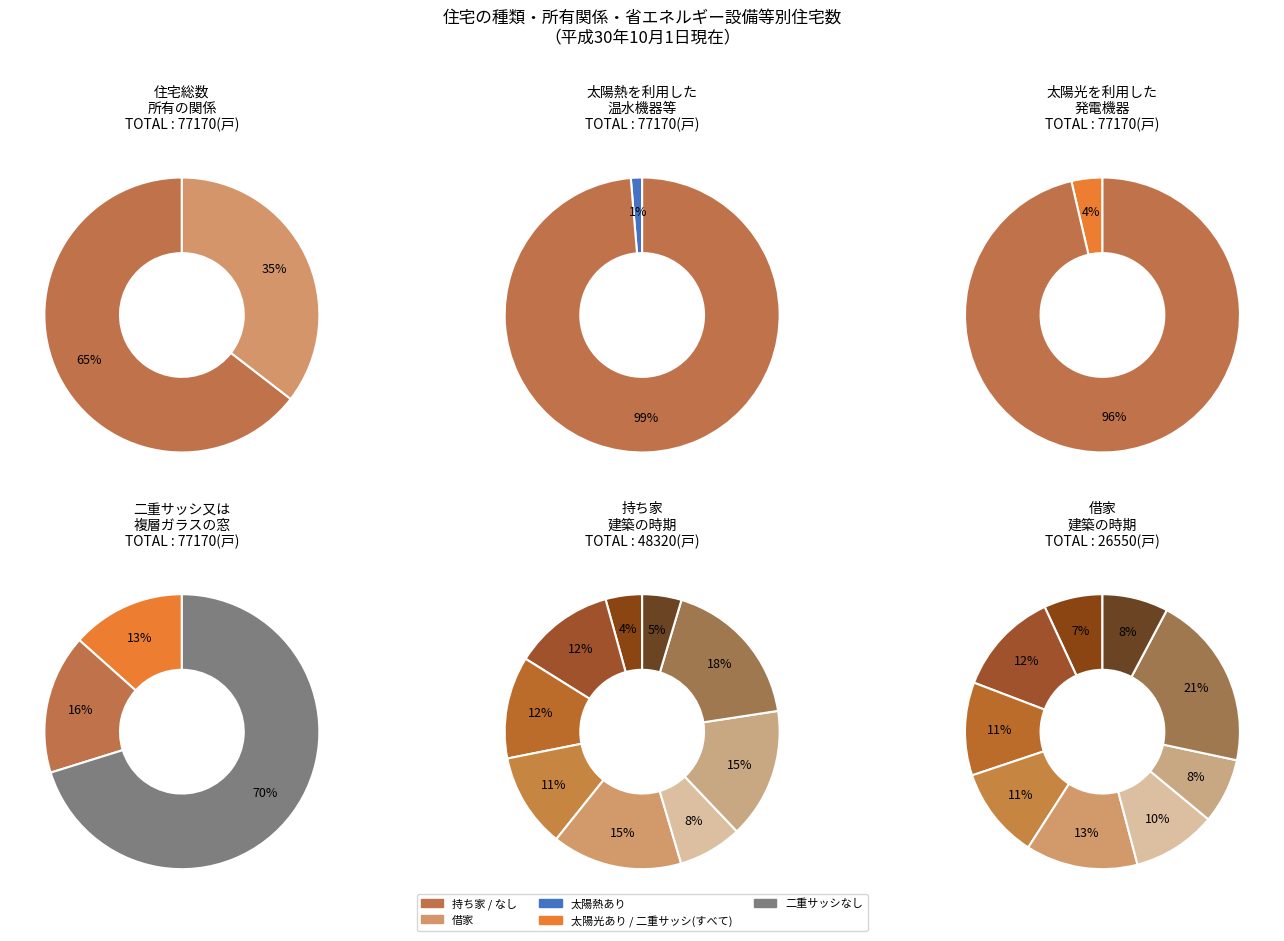

What percentage is the 6 slice, to the nearest percent?

13%